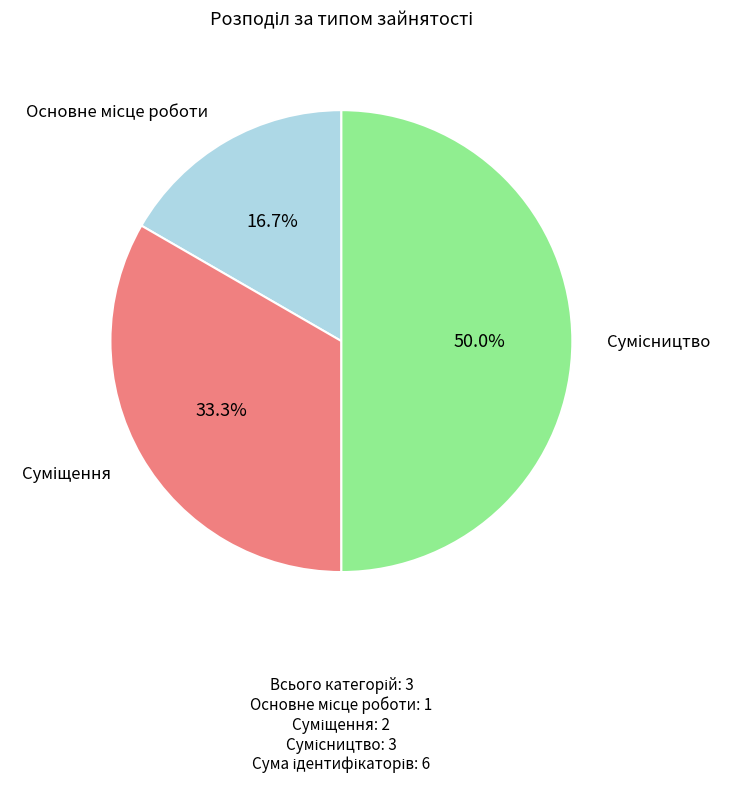

How many slices are in this pie chart?

3